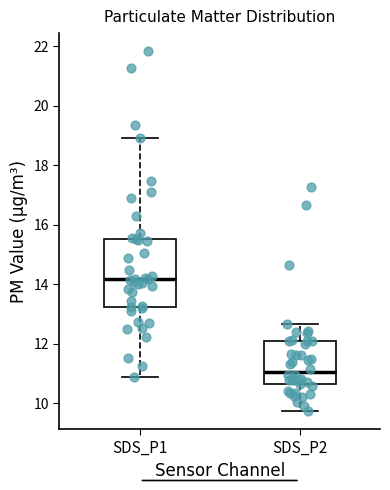

Which box's median line is the highest?

SDS_P1